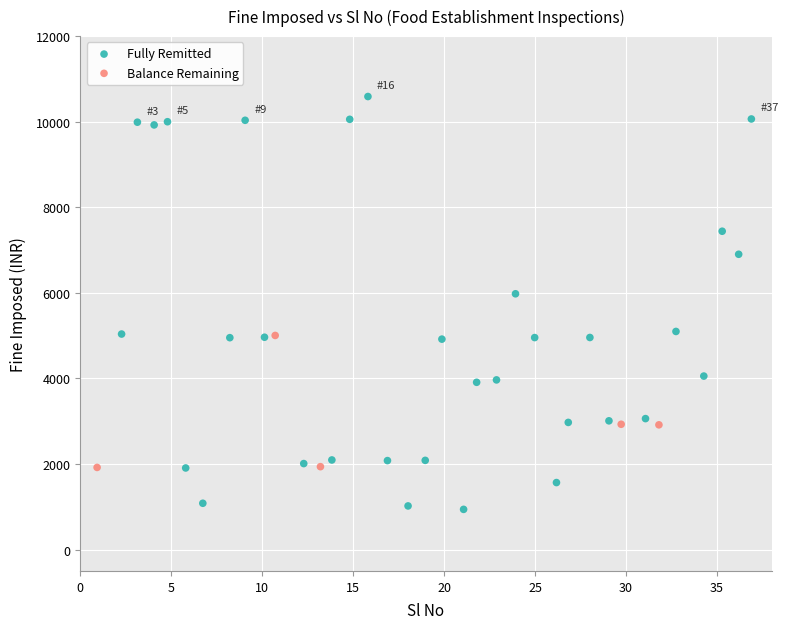

What are all the series names shown in the legend?

Fully Remitted, Balance Remaining